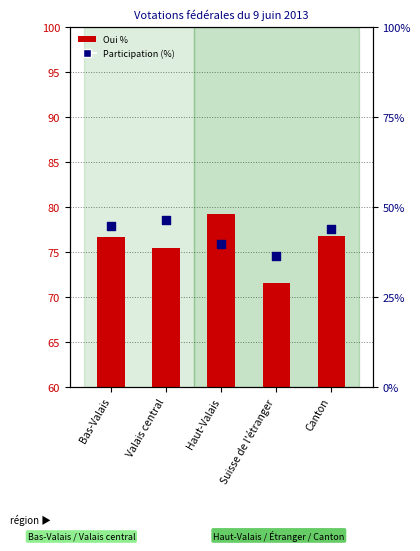

At which category is the sum across all series the highest?

Valais central